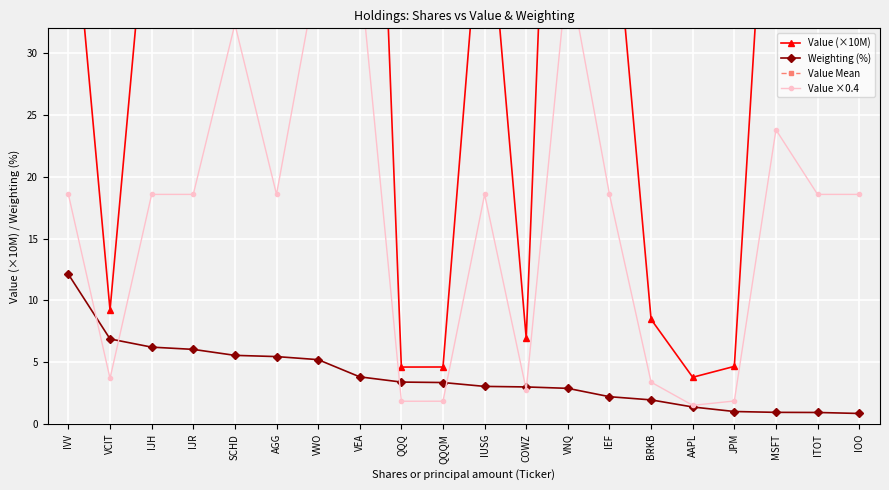

At which label is Value (×10M) closest to 48?

IJR